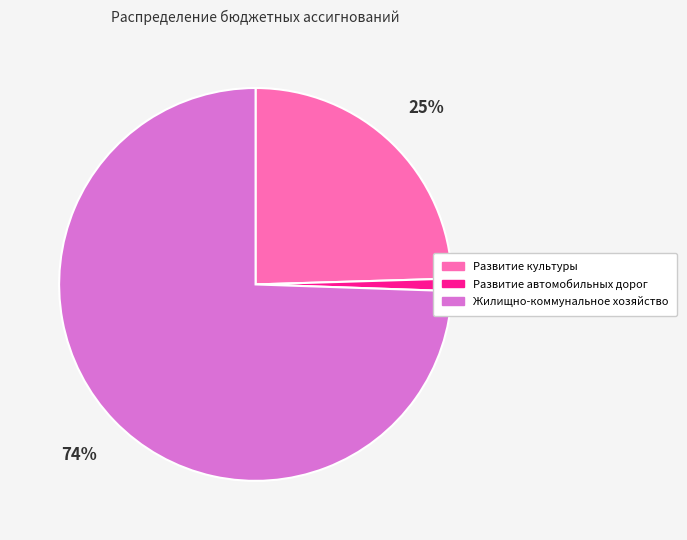

To the nearest percent, what is the difference between the largest and smallest slice percentages?

73%